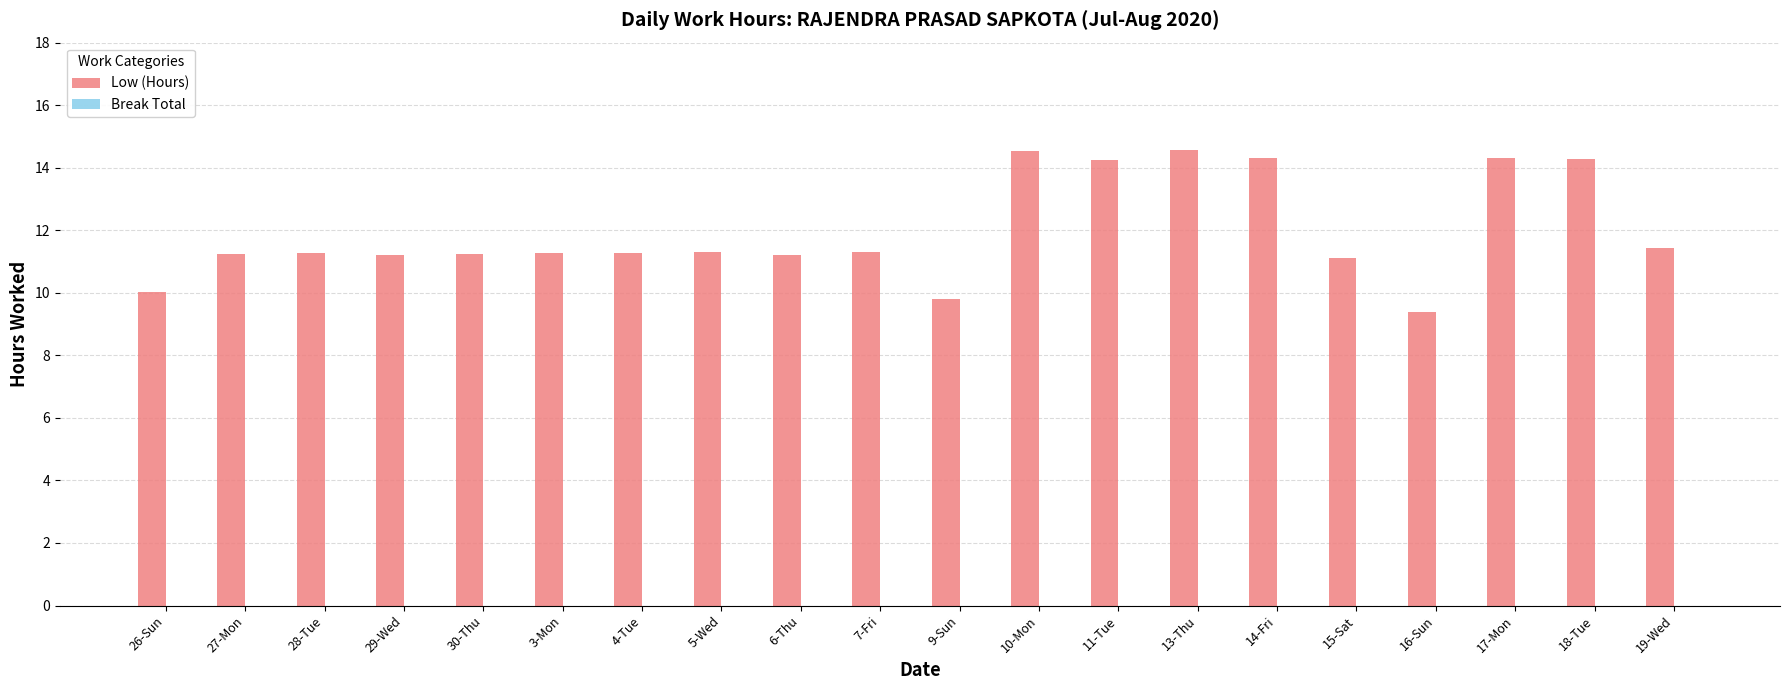

What position from the left is 3-Mon?

6